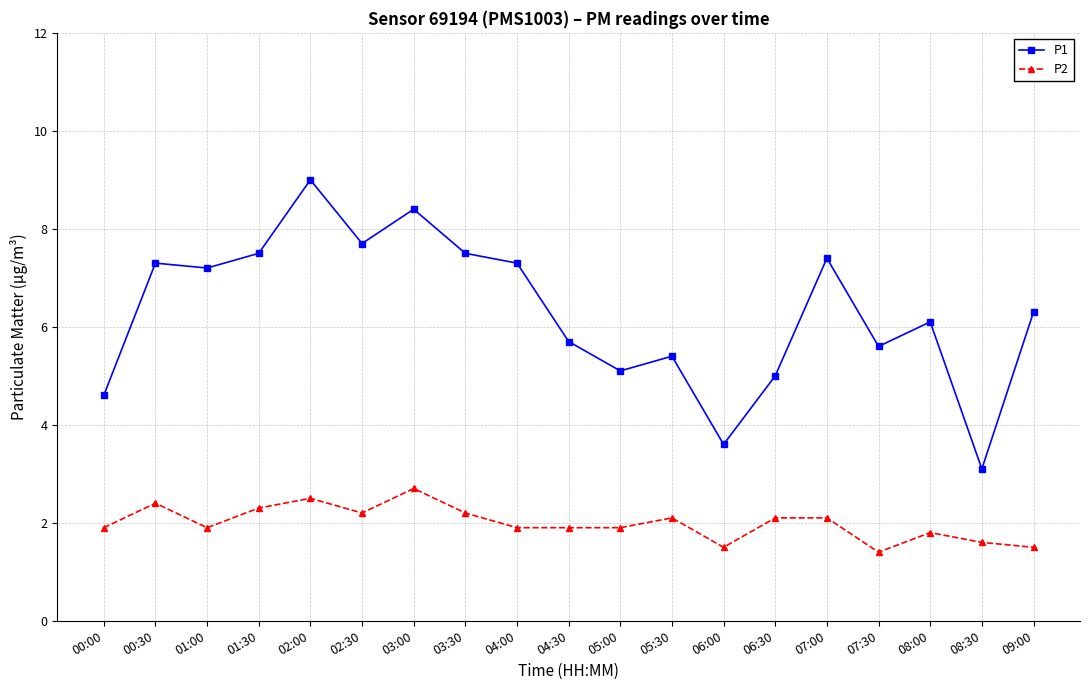

Does the chart display data point markers on the line(s)?

Yes